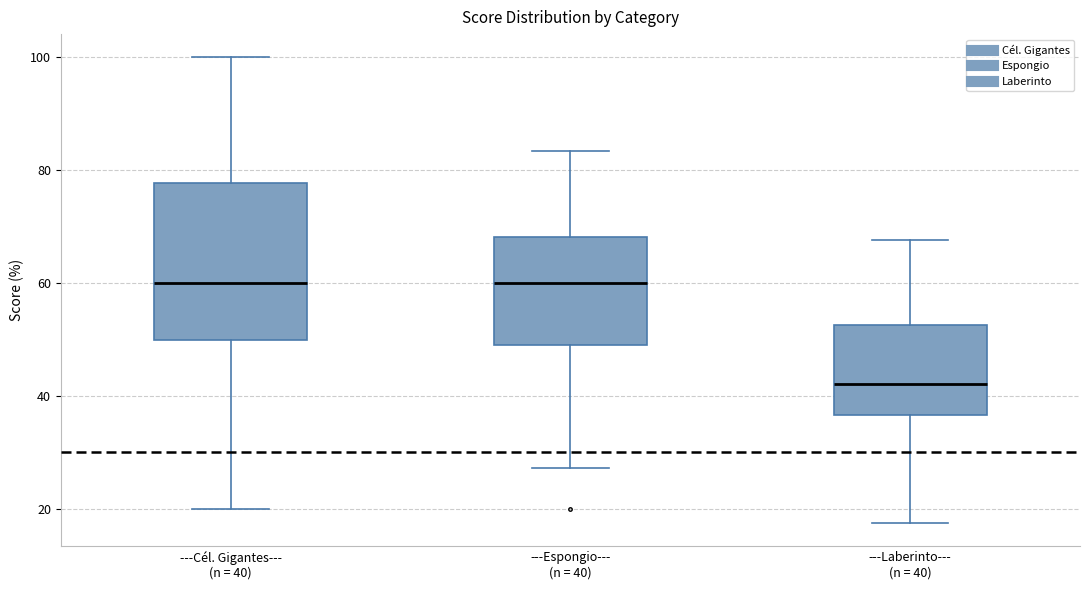

Where is the lower edge of the box for ---Espongio--- (n = 40) on the y-axis? The values are not printed on the chart, so give them approximately, as read against the axis.

50